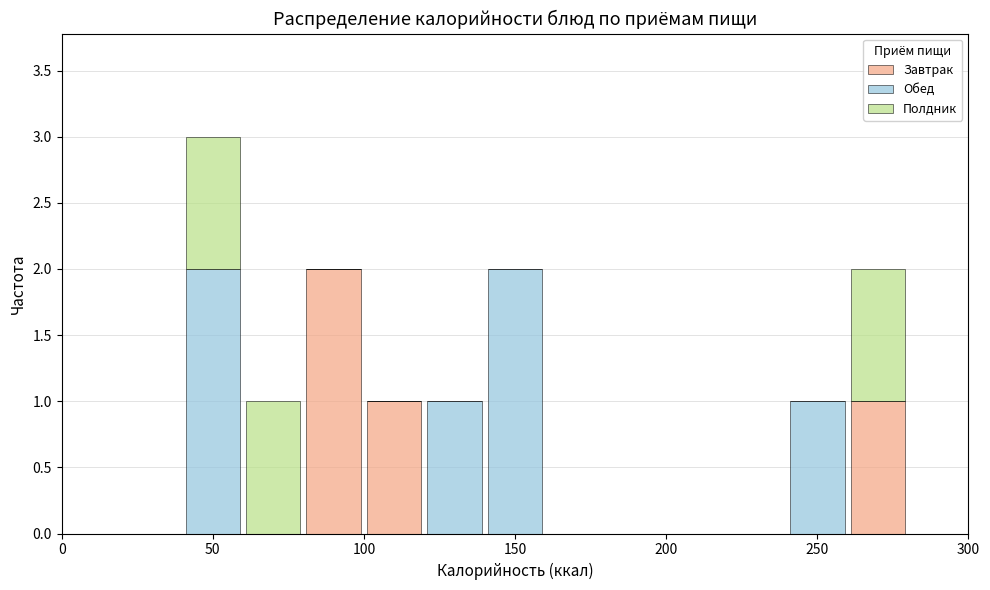

Reading left to right, transcribe this chart: for each stacked bar, give the range it covers on the x-axis and its total height. The values are not printed on the chart, so give them approximately, as read against the axis.

0 to 20: 0
20 to 40: 0
40 to 60: 3
60 to 80: 1
80 to 100: 2
100 to 120: 1
120 to 140: 1
140 to 160: 2
160 to 180: 0
180 to 200: 0
200 to 220: 0
220 to 240: 0
240 to 260: 1
260 to 280: 2
280 to 300: 0